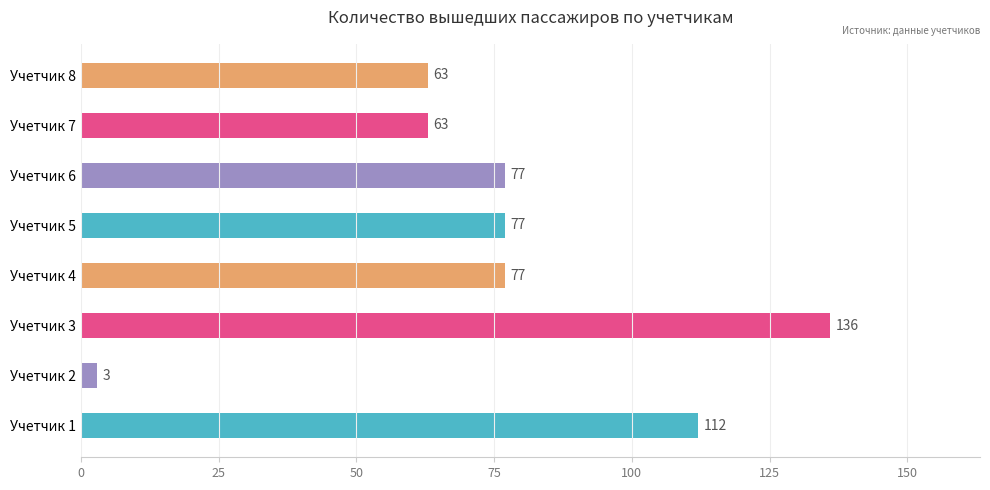

What is the difference between the second highest and second lowest values?

49